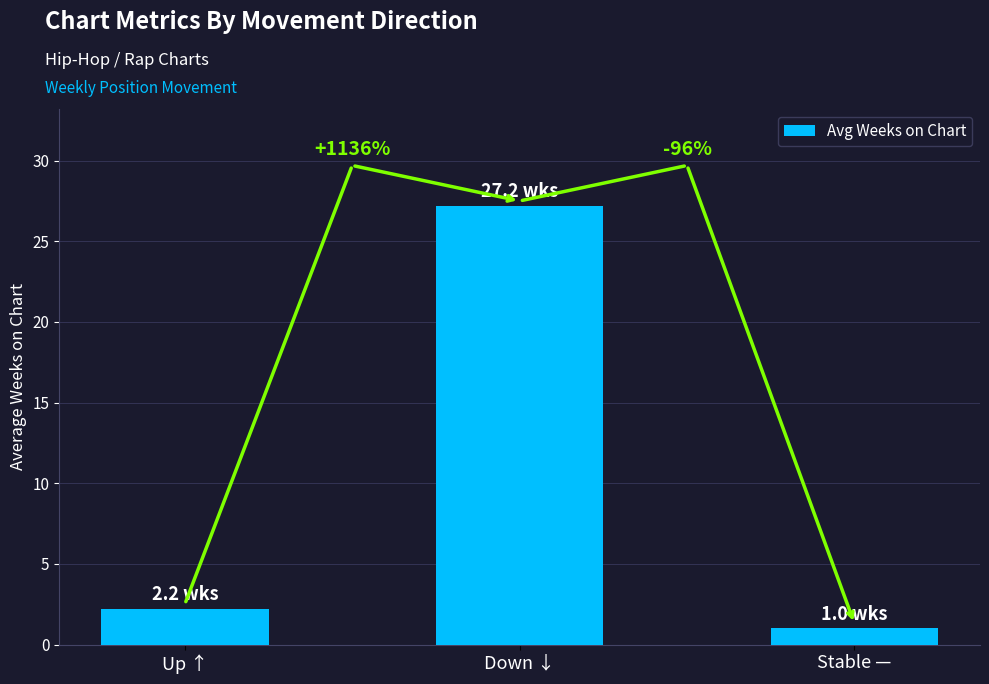

Reading right to left, transcribe all the data shown in this chart.

1.0	27.2	2.2